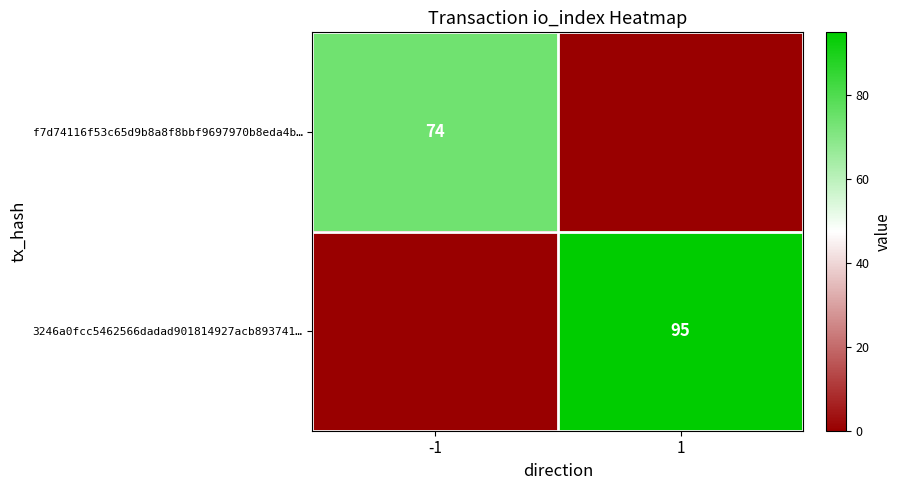

The f7d74116f53c65d9b8a8f8bbf9697970b8eda4b… series shows 0 at 1. True or false?

True